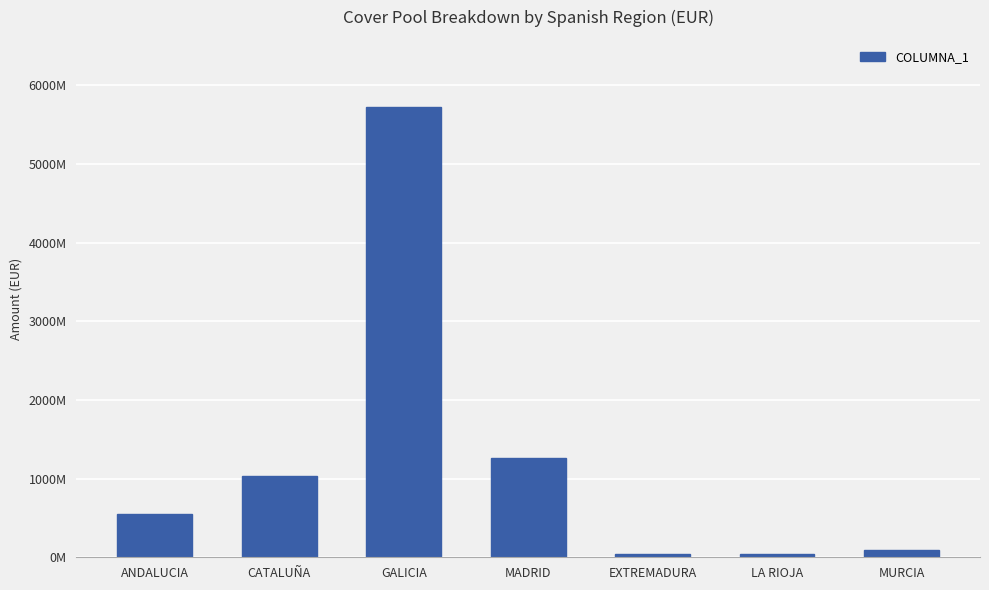

What is the value of the 1st bar from the left?

555817991.4